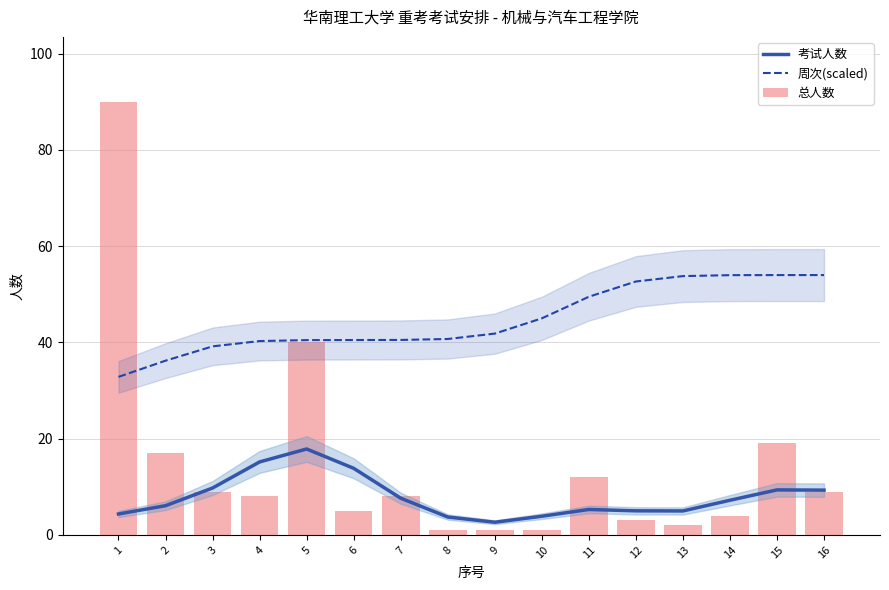

How many values in the 周次(scaled) series are below 41?

8